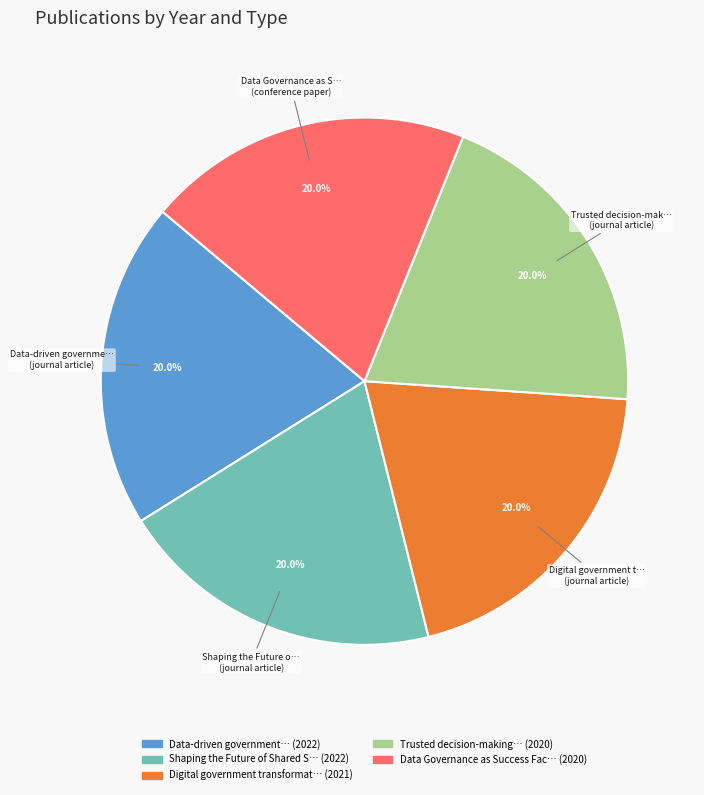

Is there a majority slice in this chart?

No